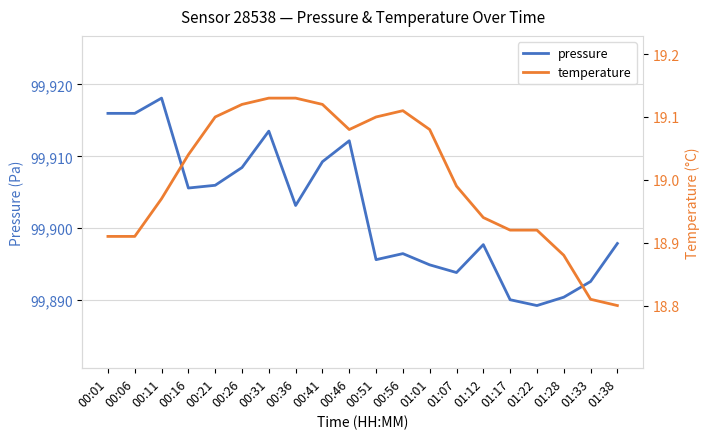

Between 00:06 and 01:33, which series saw the biggest shift?

pressure